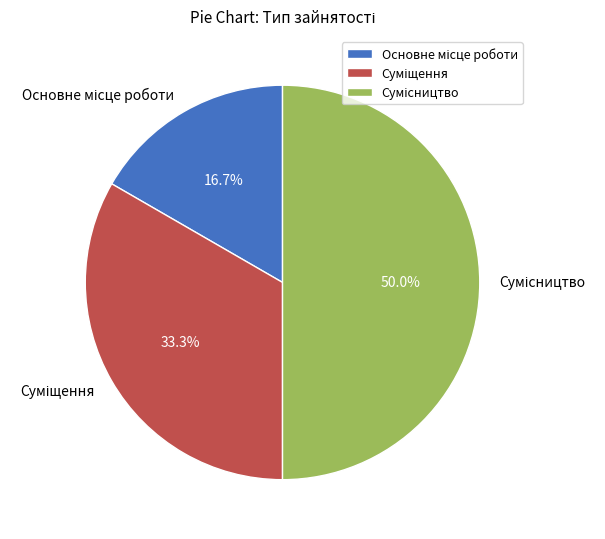

How many slices are in this pie chart?

3